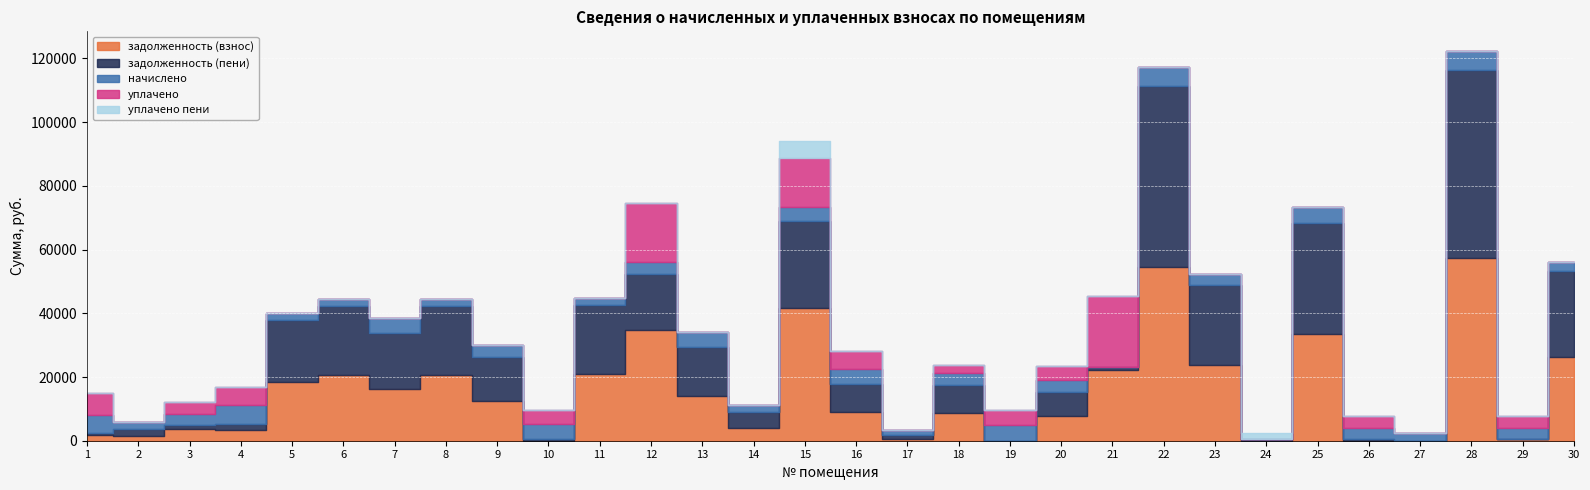

Count the number of categories in the chart.

30